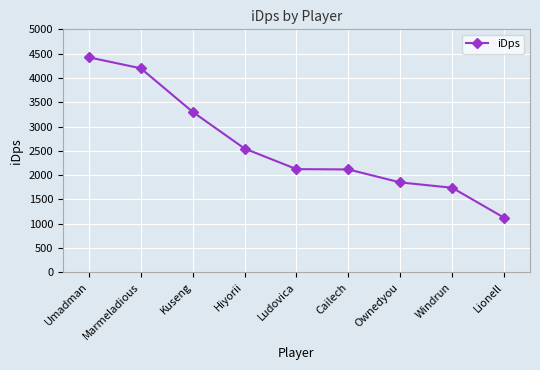

What is the value of the 4th point from the left?

2546.9